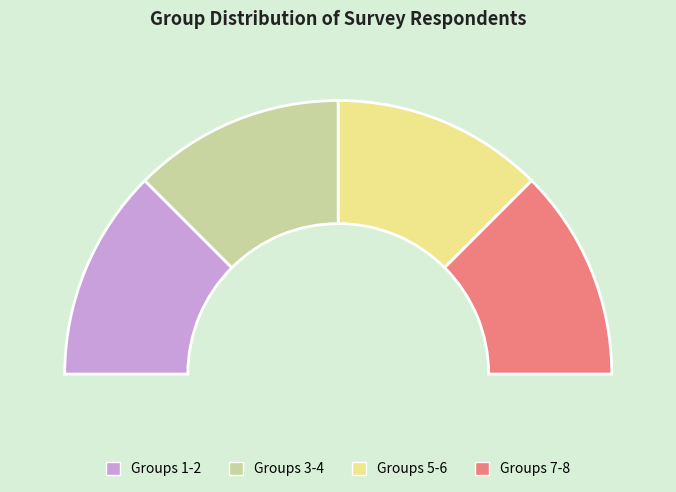

Which slice is the largest?

Female